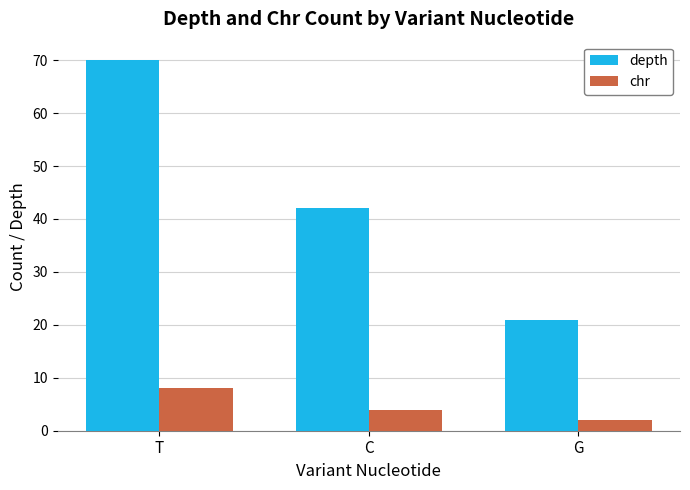

What is the maximum value shown in the chart?

70